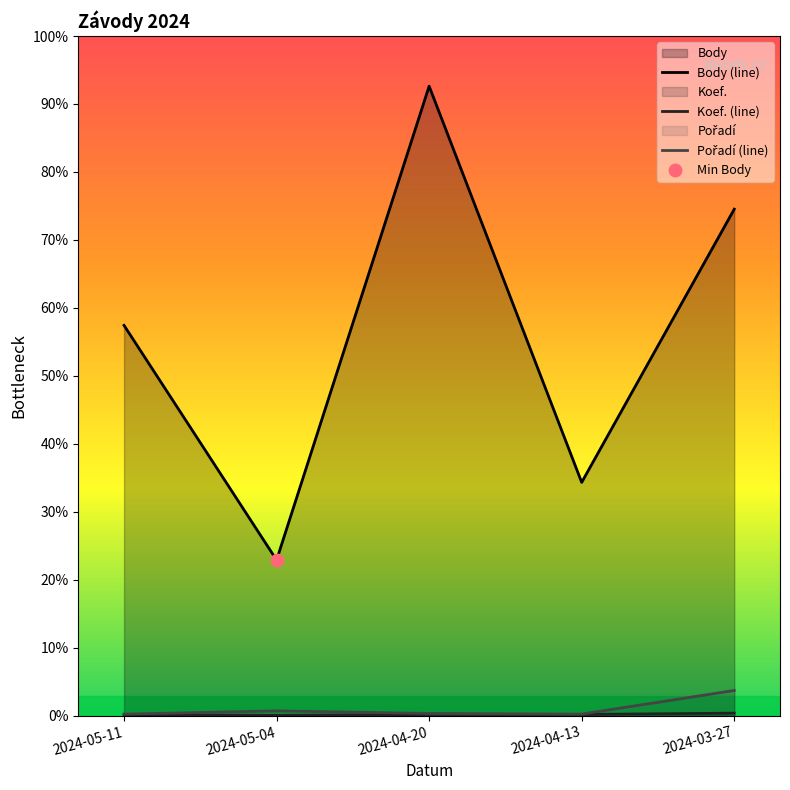

Which series reaches the minimum Y coordinate?

Koef.